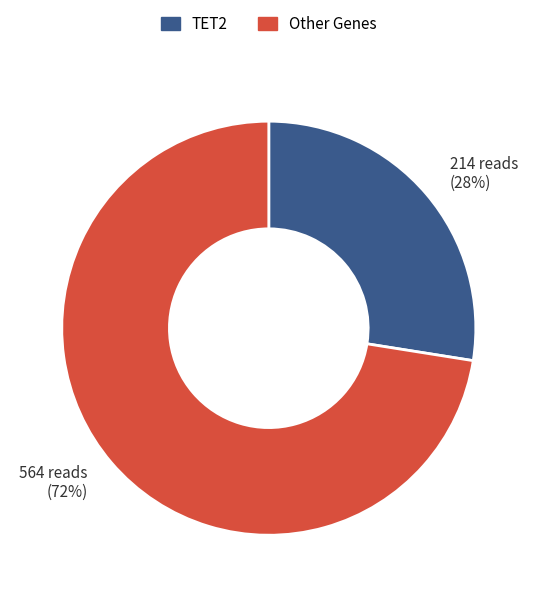

Is there any slice that represents more than half of the pie?

Yes